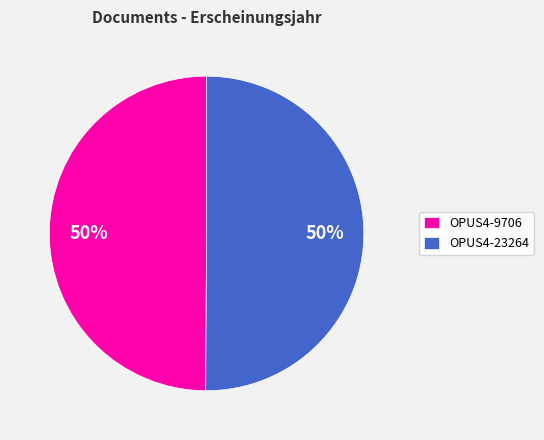

Is it true that OPUS4-23264 is 50% of the pie?

True